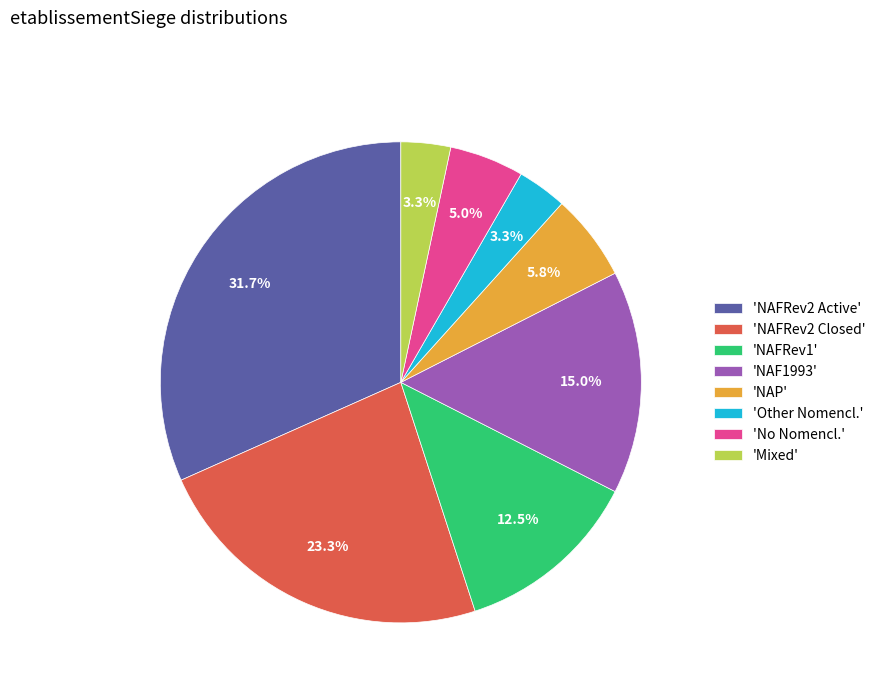

Combined, what portion of the pie is 'No Nomencl.' and 'NAF1993'?

20.0%